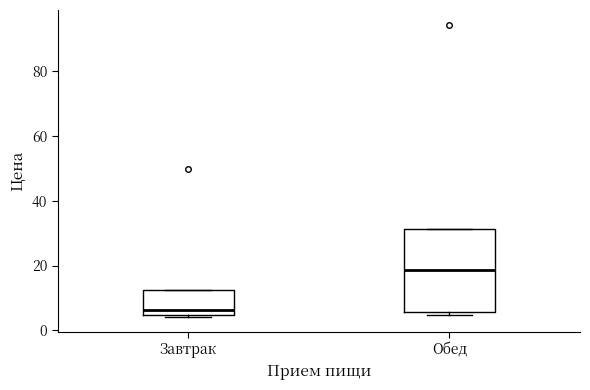

Reading left to right, read every box against the y-axis: the position of its median line, the range the box covers, and the ends of its whiskers. The values are not printed on the chart, so give them approximately, as read against the axis.

Завтрак: median 6, box 4 to 12, whiskers 4 (just below the box's lower edge) to 12
Обед: median 18, box 6 to 32, whiskers 4 to 32